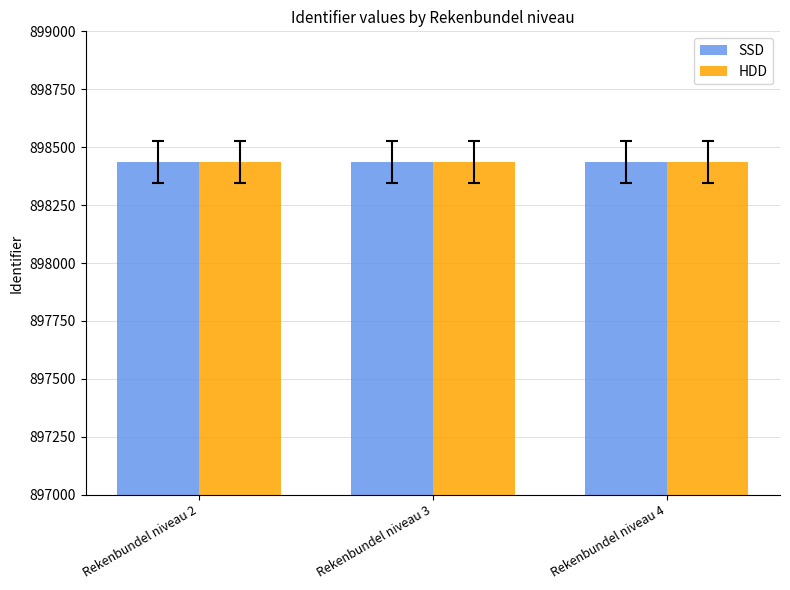

How many groups of bars are there?

3